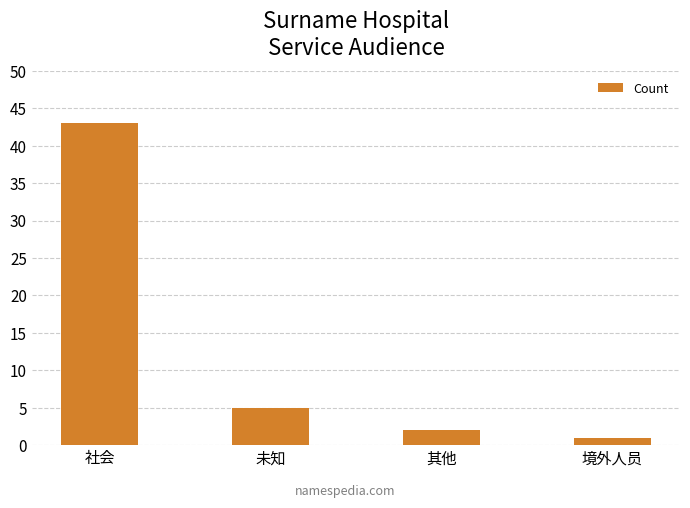

Rank the categories by value from lowest to highest.

境外人员, 其他, 未知, 社会